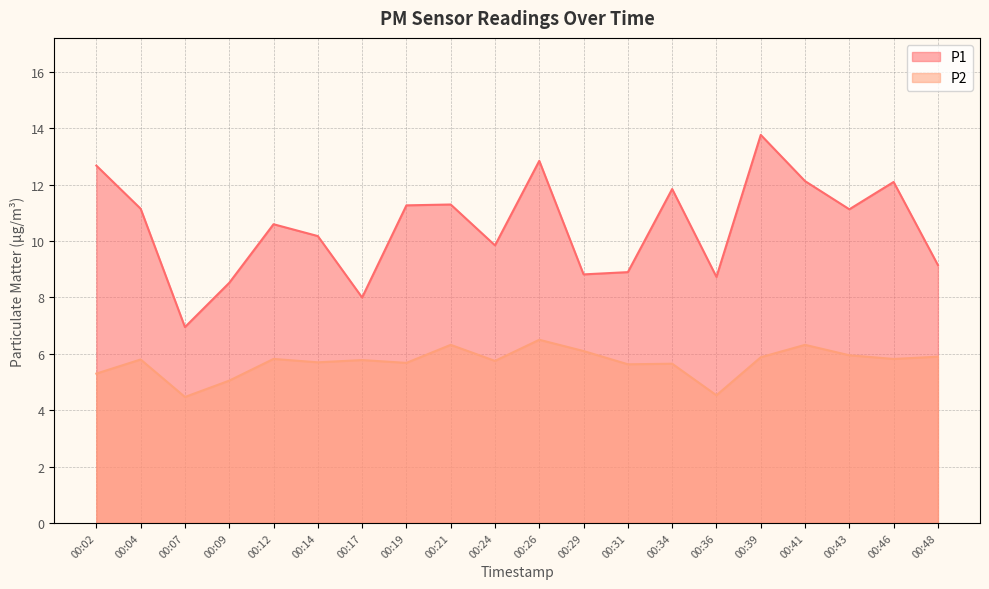

At which category does P2 reach its first local valley?

00:07